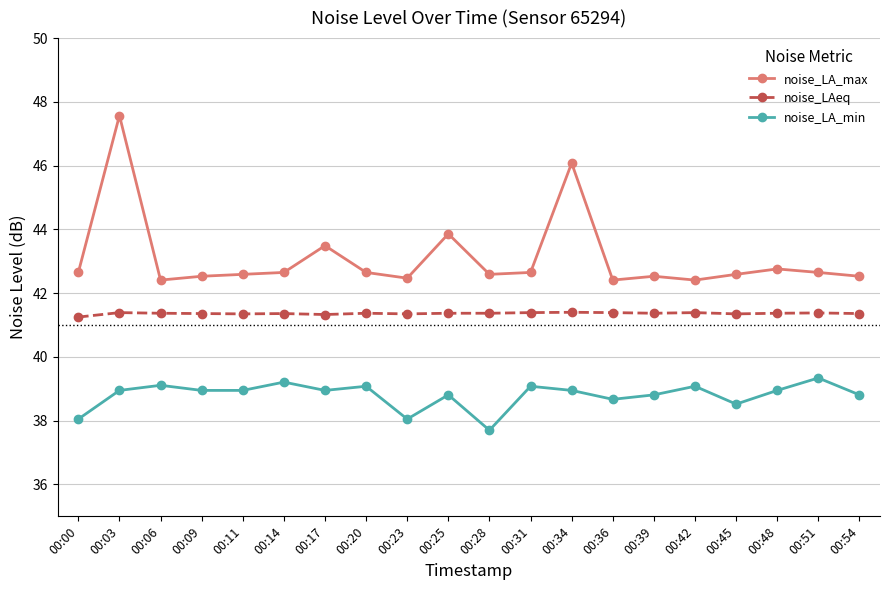

What is the sum of the noise_LAeq values at 00:34 and 00:51?

82.8